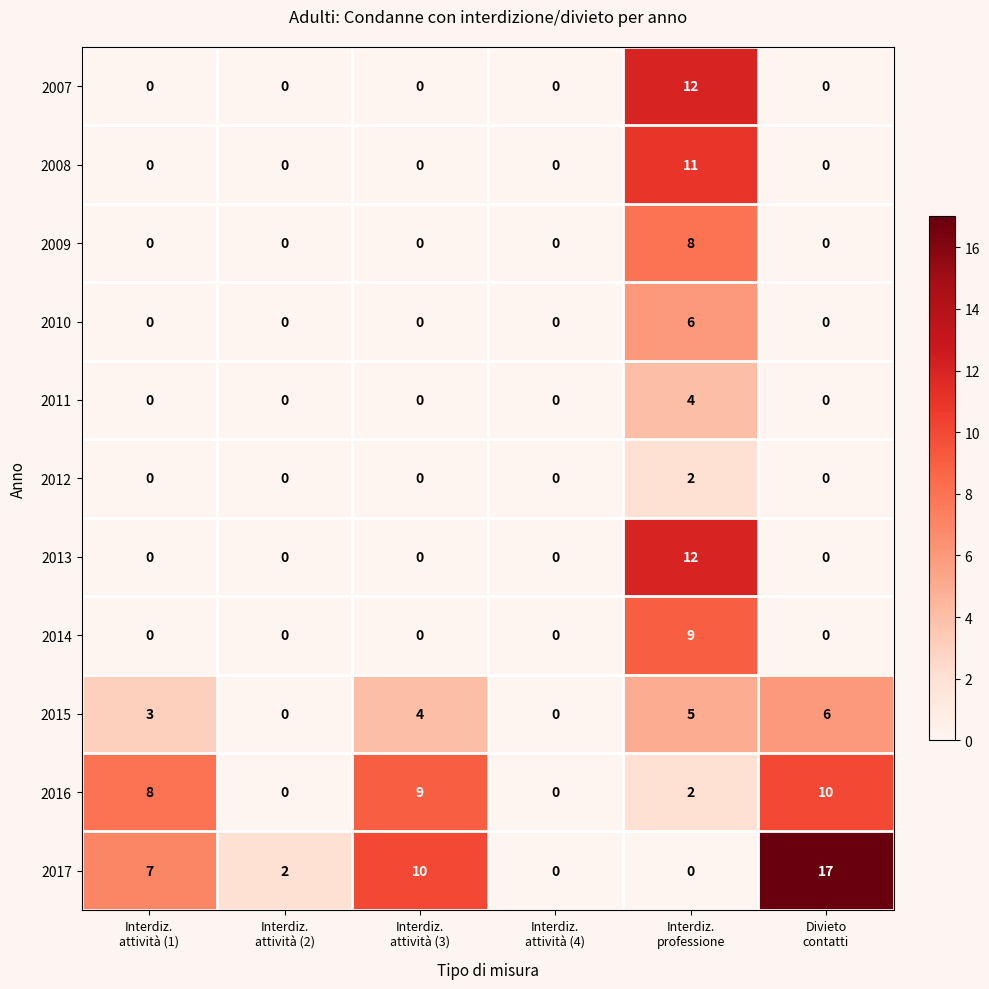

Which series has the largest total across all categories?

2017